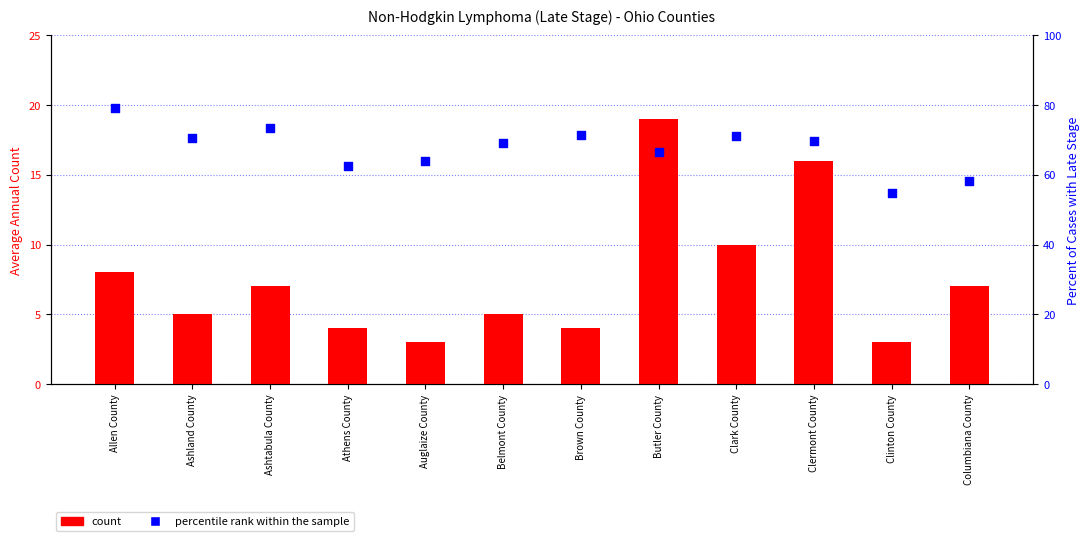

Which series has the widest spread of Y values?

percentile rank within the sample